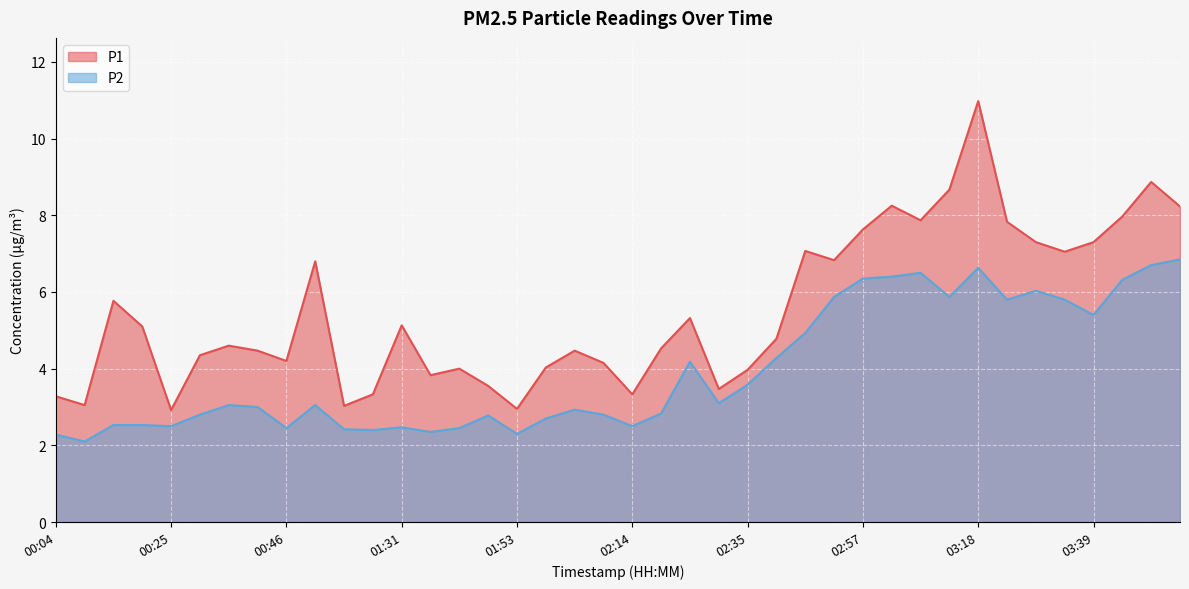

In P2, how many points are lower than both neighbors (excluding endpoints)?

11